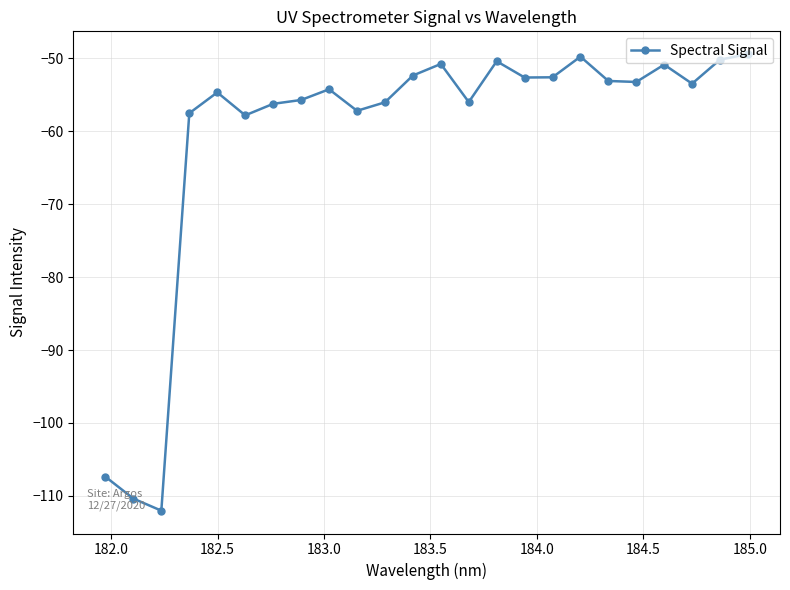

What is the value of the 17th point from the left?

-52.6